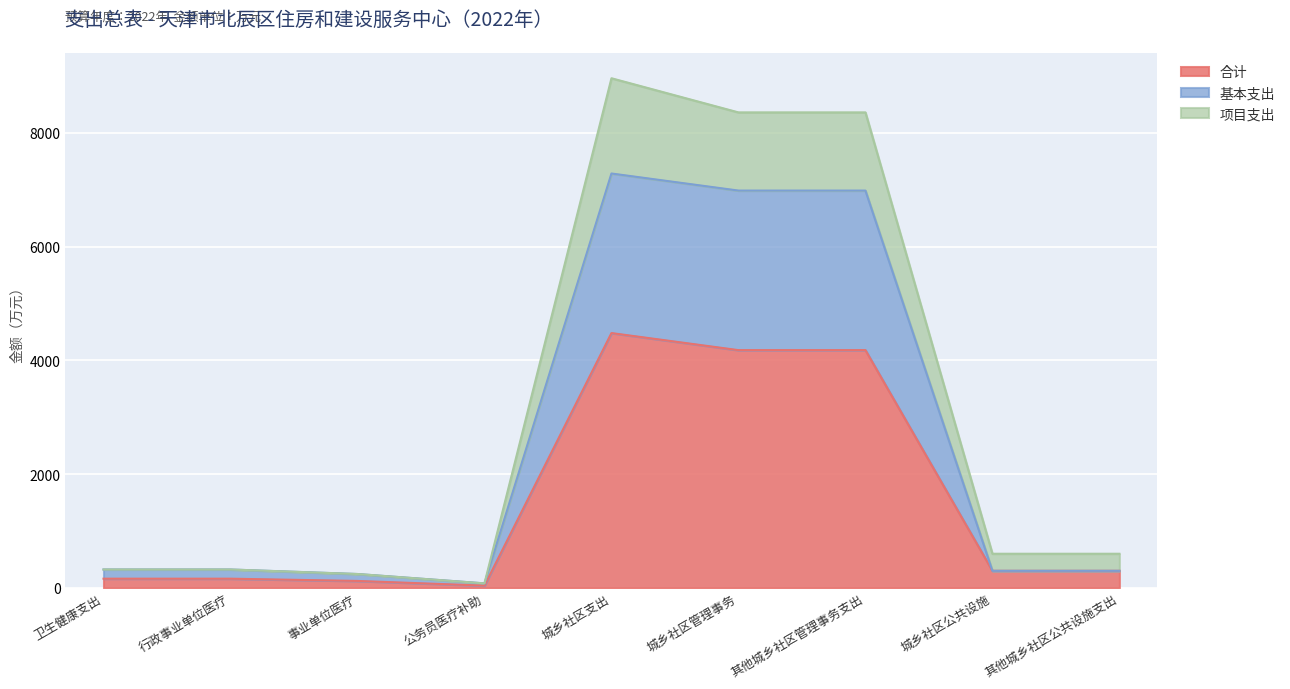

What is the total value across all series at 行政事业单位医疗?

323.1